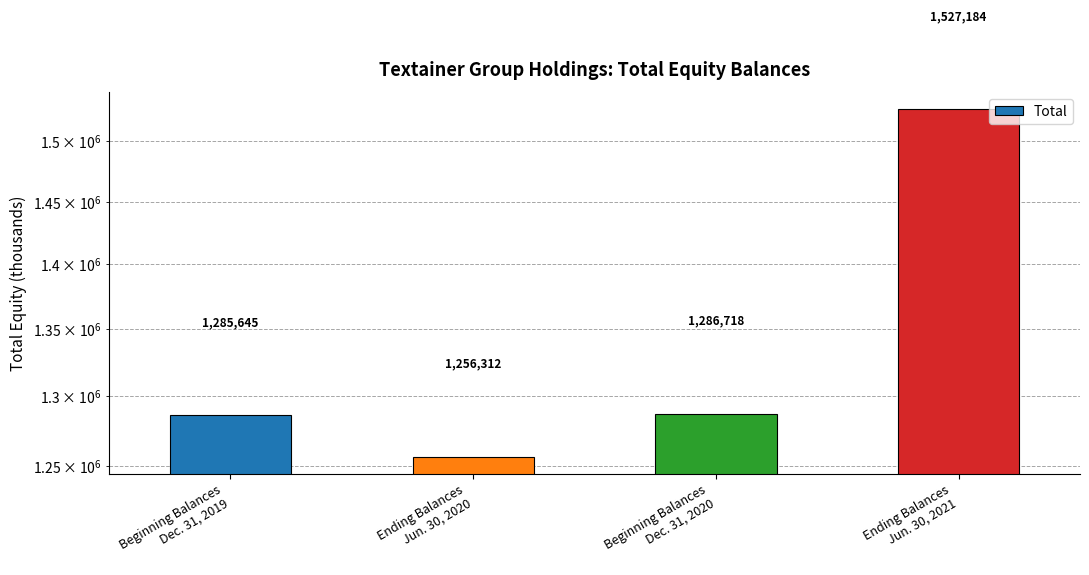

What is the change in value from Beginning Balances
Dec. 31, 2019 to Ending Balances
Jun. 30, 2020?

-29333